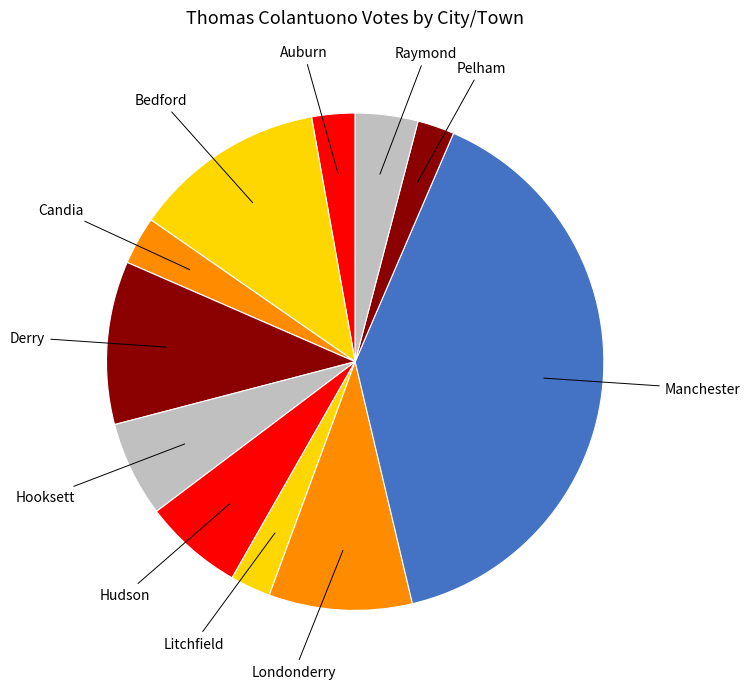

Count the number of slices in the pie.

11